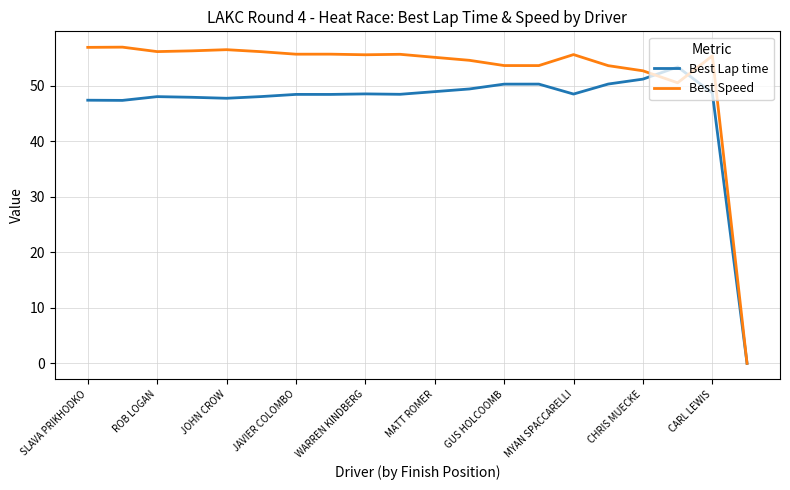

What is the difference between the second highest and minimum values in the Best Lap time series?

51.2